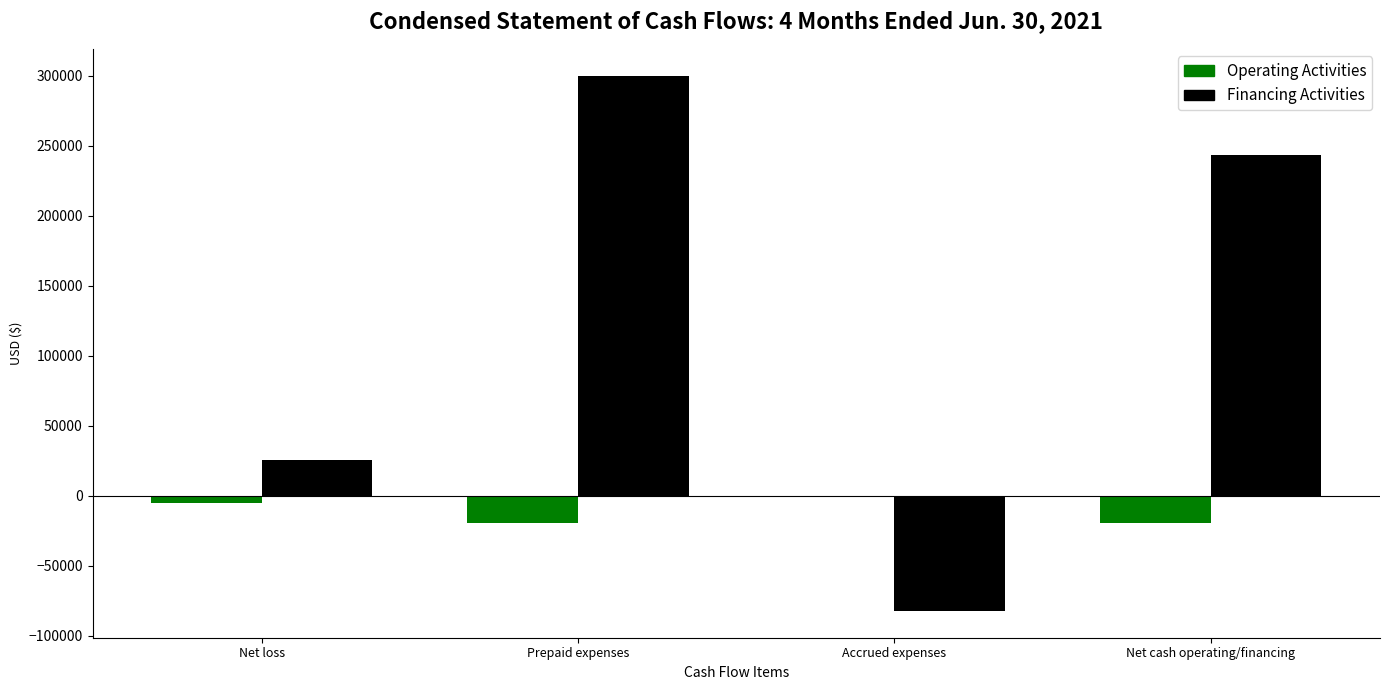

What is the sum of the Operating Activities values at Accrued expenses and Net cash operating/financing?

-19749